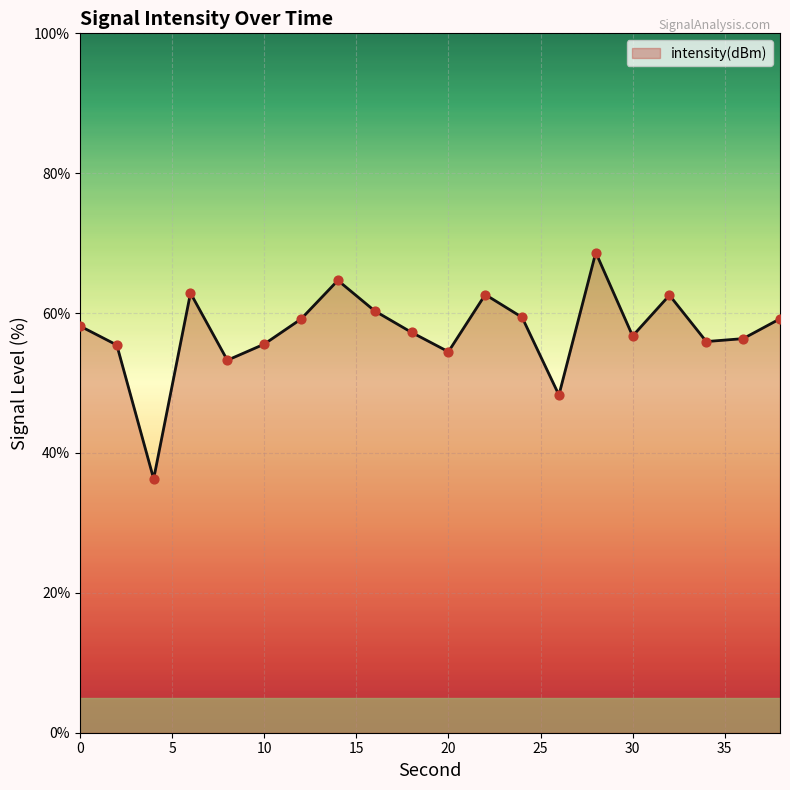

What is the minimum value shown in the chart?

36.3